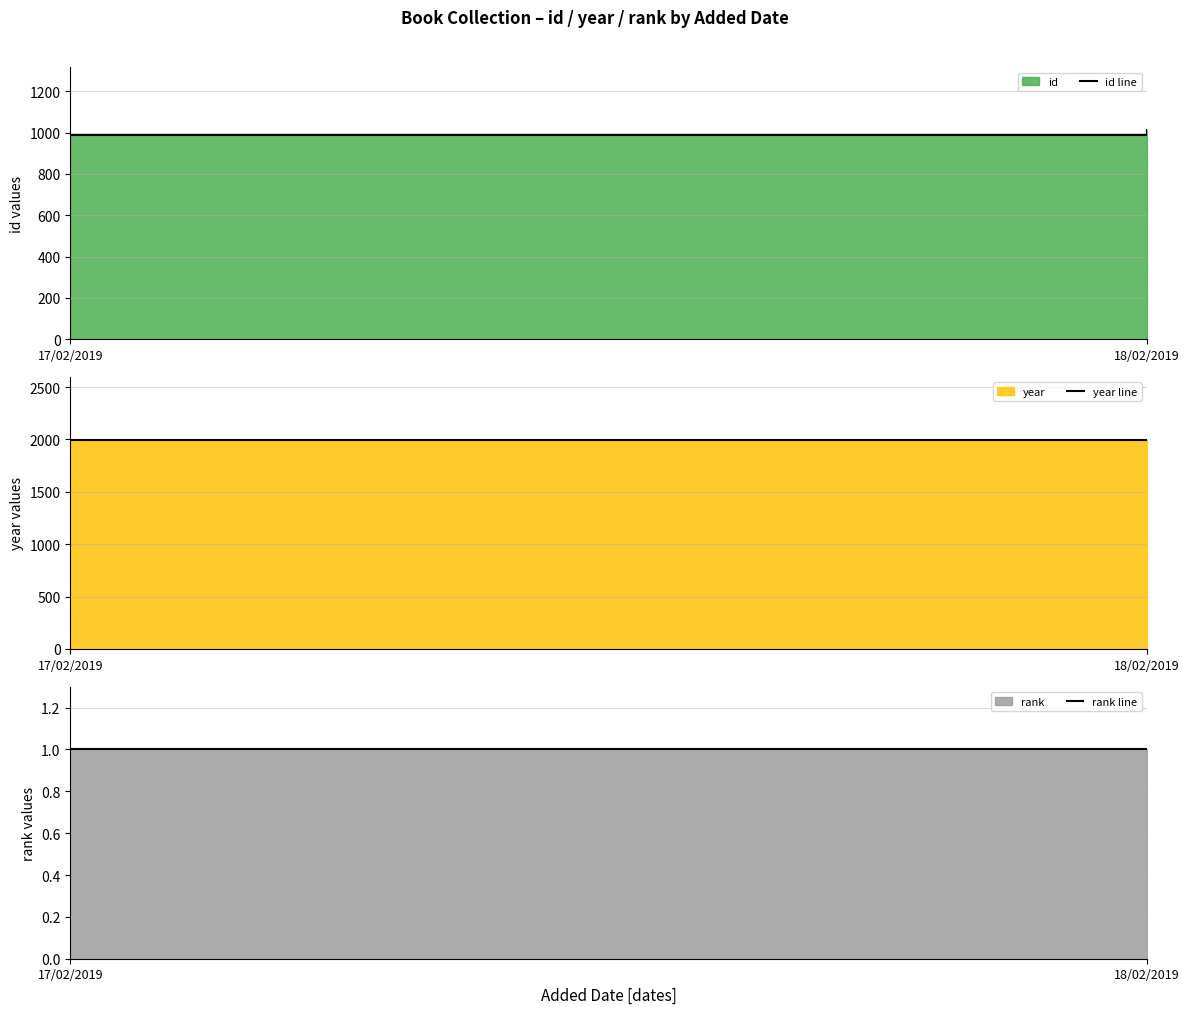

Reading left to right, list all the values displayed in this chart.

id line: 17/02/2019=989	18/02/2019=1014
year line: 17/02/2019=1998	18/02/2019=1997
rank line: 17/02/2019=1	18/02/2019=1